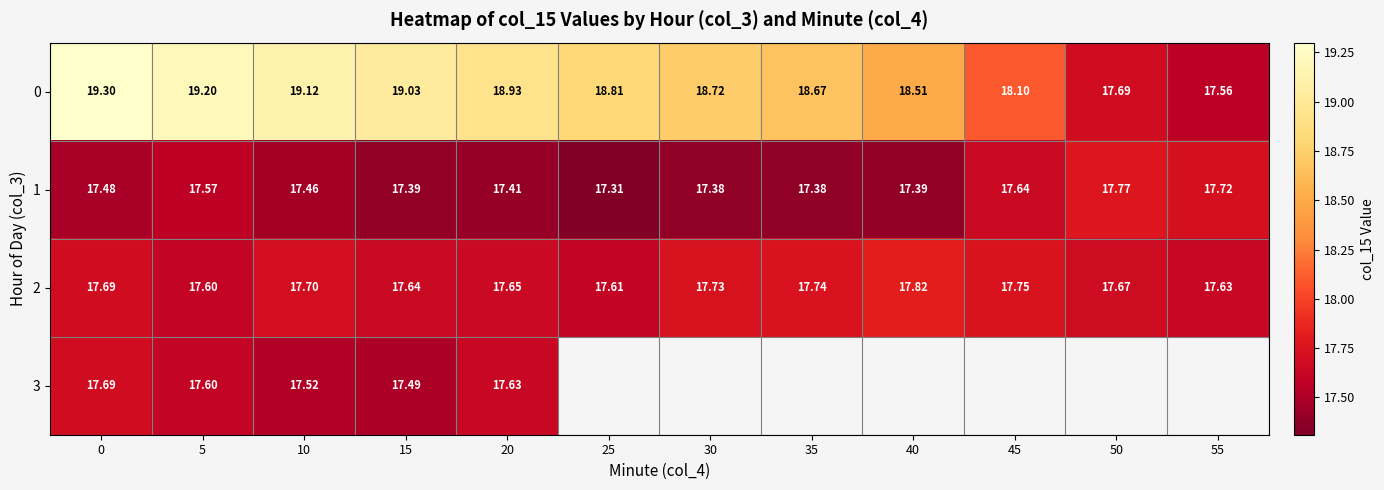

The value of 0 at 5 is 19.2. True or false?

True